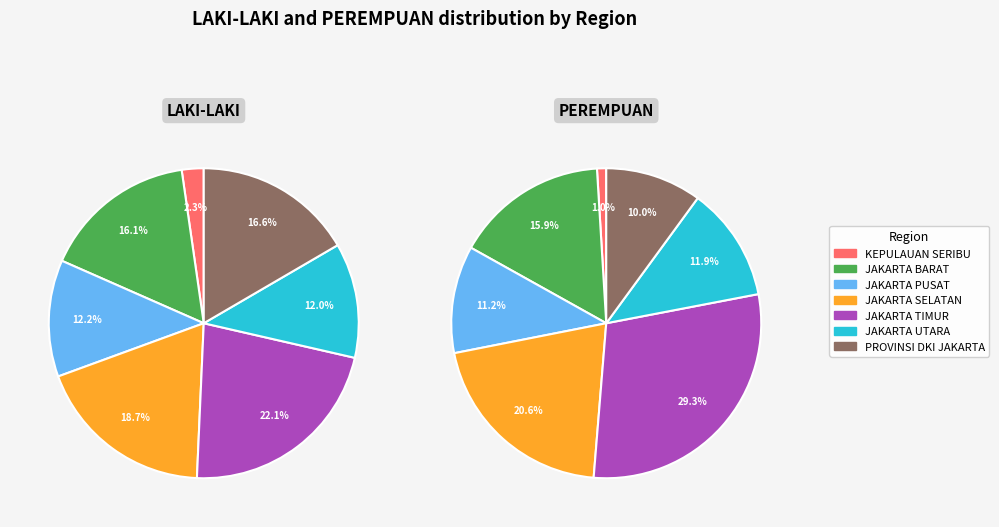

Count the number of slices in the pie.

7